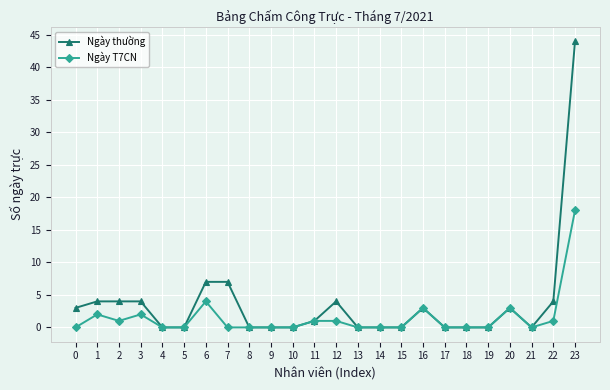

Reading left to right, list all the values displayed in this chart.

Ngày thường: 0=3	1=4	2=4	3=4	4=0	5=0	6=7	7=7	8=0	9=0	10=0	11=1	12=4	13=0	14=0	15=0	16=3	17=0	18=0	19=0	20=3	21=0	22=4	23=44
Ngày T7CN: 0=0	1=2	2=1	3=2	4=0	5=0	6=4	7=0	8=0	9=0	10=0	11=1	12=1	13=0	14=0	15=0	16=3	17=0	18=0	19=0	20=3	21=0	22=1	23=18